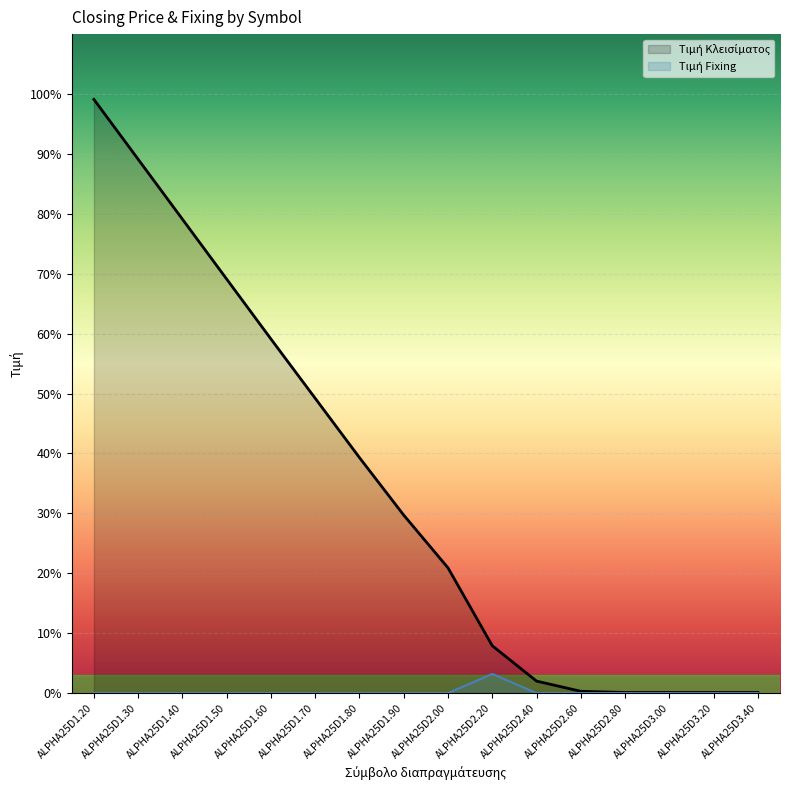

Reading right to left, what are all the values shown in this chart?

Τιμή Κλεισίματος: 0.0	0.0	0.0	0.0	0.0	0.0	0.1	0.2	0.3	0.4	0.5	0.6	0.7	0.8	0.9	1.0
Τιμή Fixing: 0.0	0.0	0.0	0.0	0.0	0.0	0.0	0.0	0.0	0.0	0.0	0.0	0.0	0.0	0.0	0.0